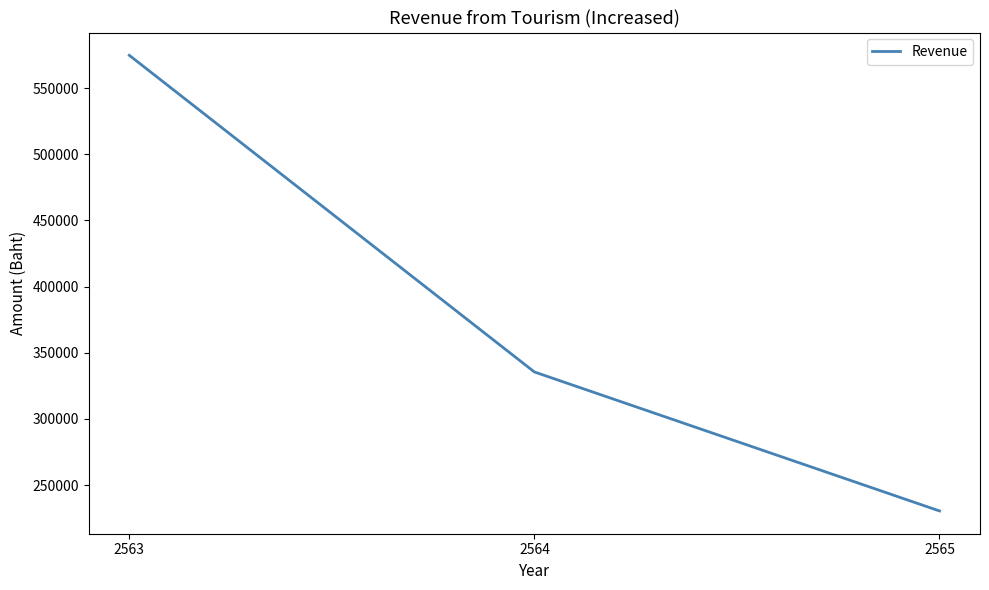

Rank the categories by value from lowest to highest.

2565, 2564, 2563